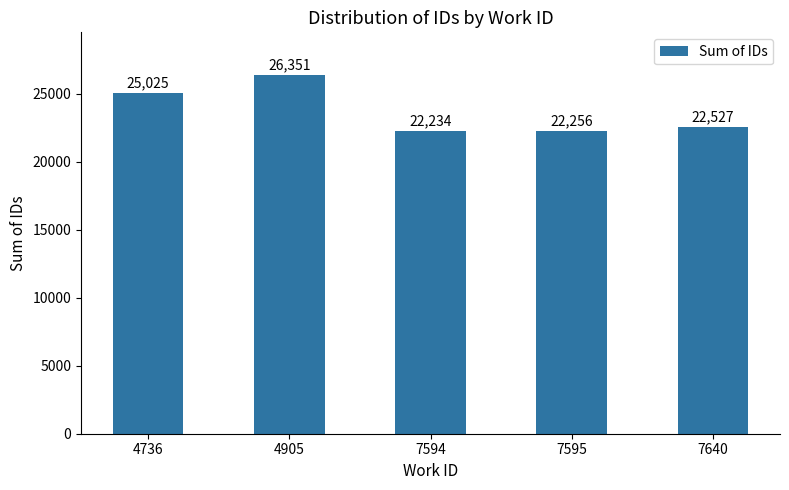

Which category has the highest value across all series?

4905